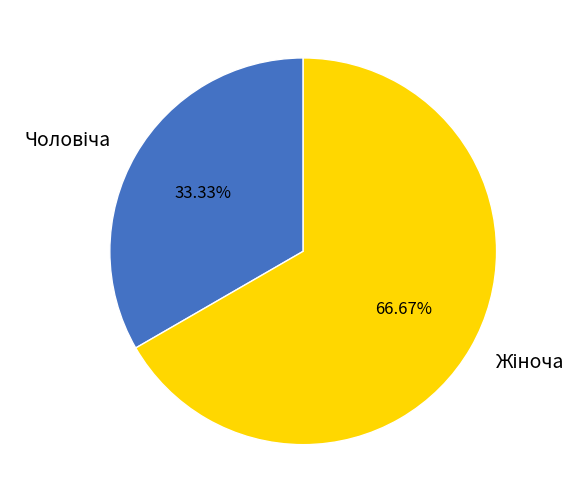

Is there a majority slice in this chart?

Yes